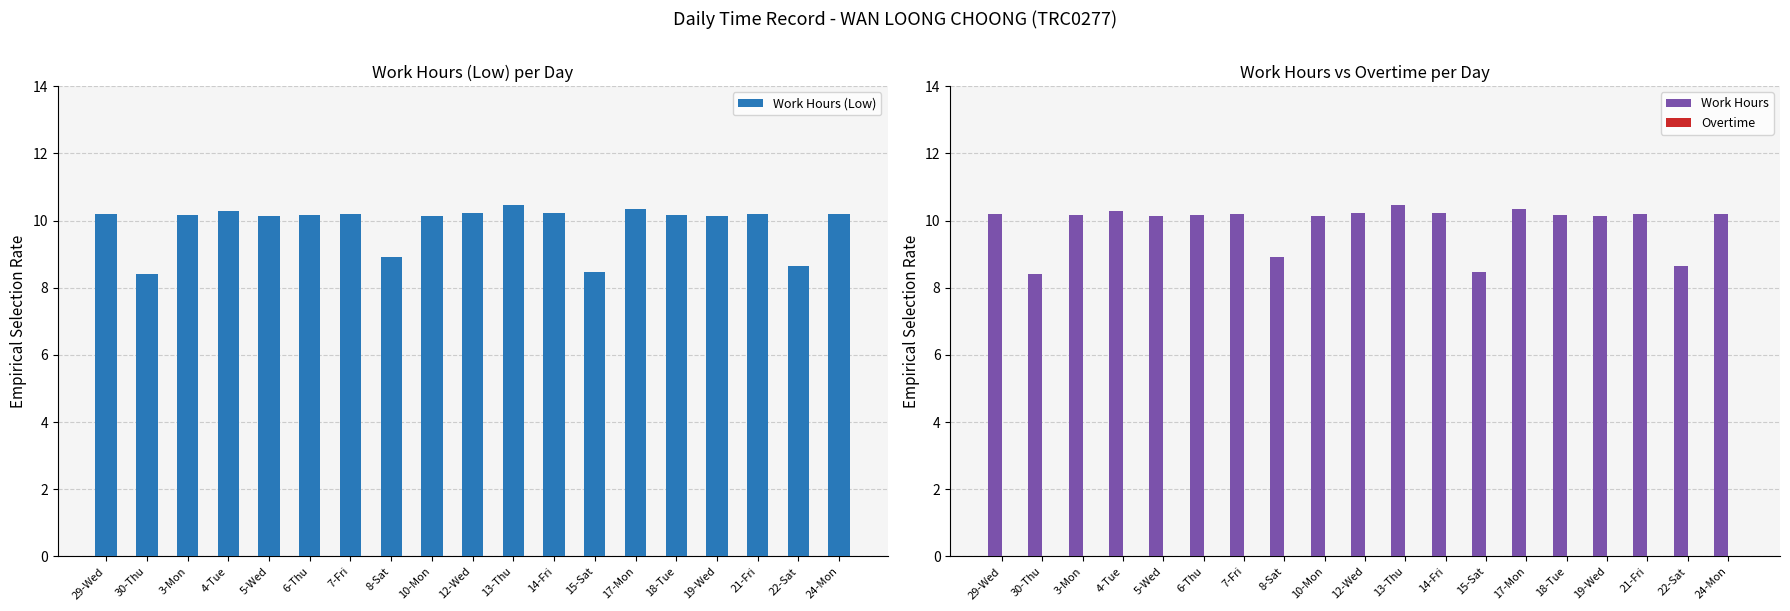

Reading left to right, extract all data points from this chart.

Work Hours (Low): 10.2	8.4	10.2	10.3	10.2	10.2	10.2	8.9	10.2	10.2	10.5	10.2	8.5	10.3	10.2	10.1	10.2	8.7	10.2
Work Hours: 10.2	8.4	10.2	10.3	10.2	10.2	10.2	8.9	10.2	10.2	10.5	10.2	8.5	10.3	10.2	10.1	10.2	8.7	10.2
Overtime: 0.0	0.0	0.0	0.0	0.0	0.0	0.0	0.0	0.0	0.0	0.0	0.0	0.0	0.0	0.0	0.0	0.0	0.0	0.0